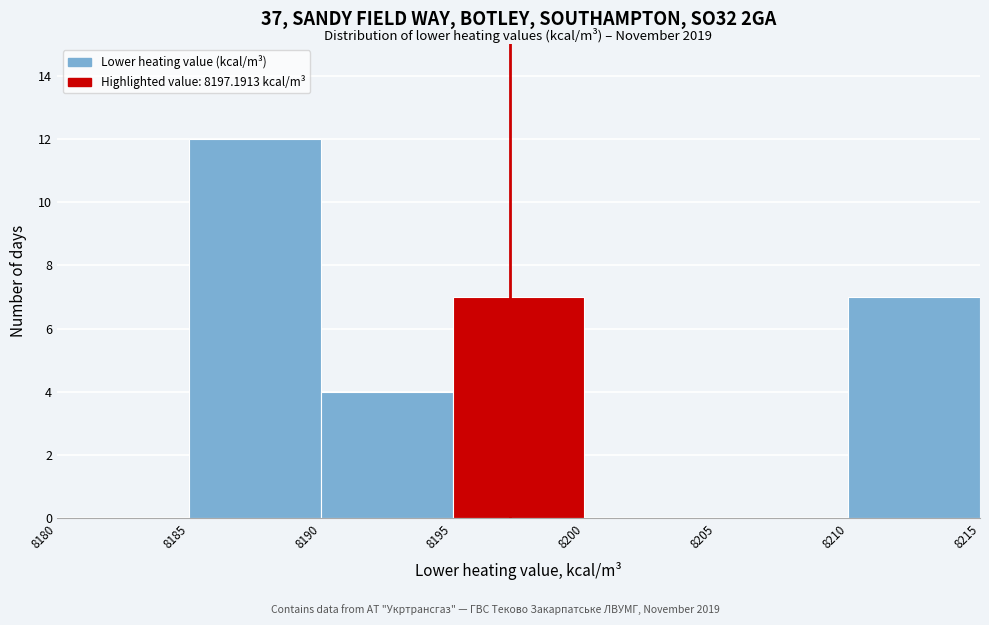

Over which range of the x-axis is the bar tallest?

8185 to 8190